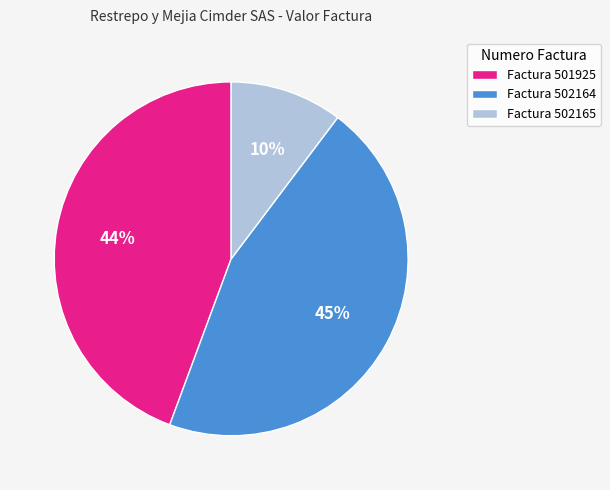

How many slices are in this pie chart?

3